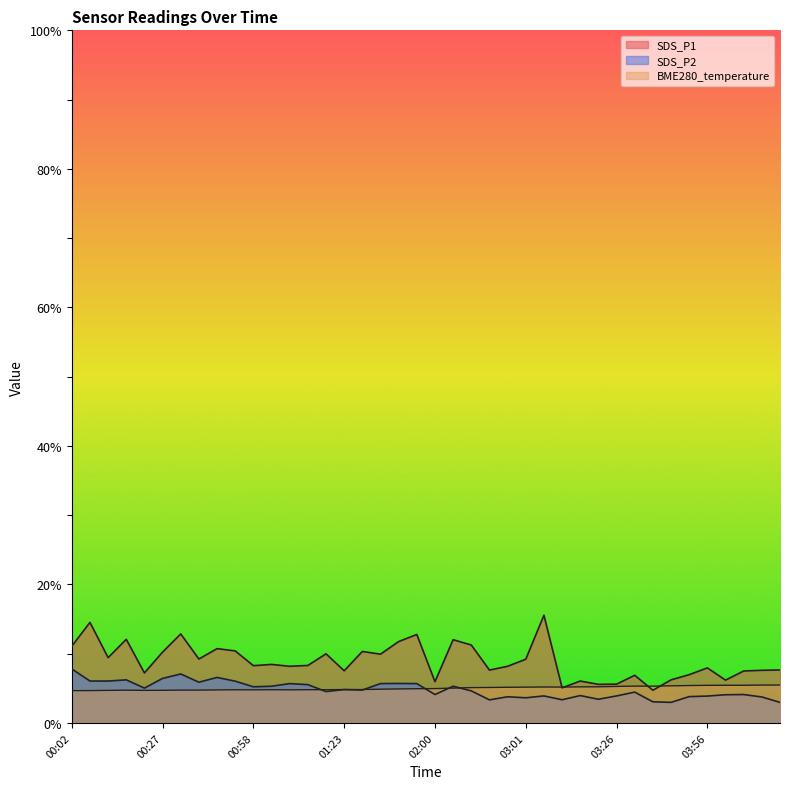

What is the difference between the second highest and second lowest values in the BME280_temperature series?

0.8